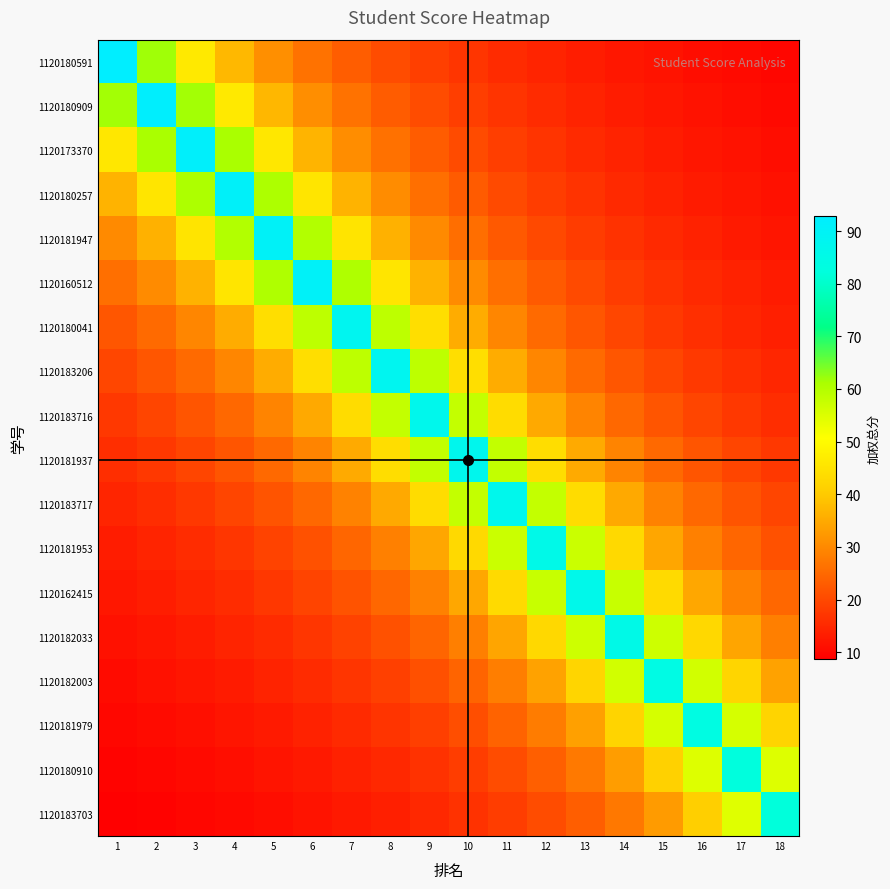

How many series are shown in this chart?

18